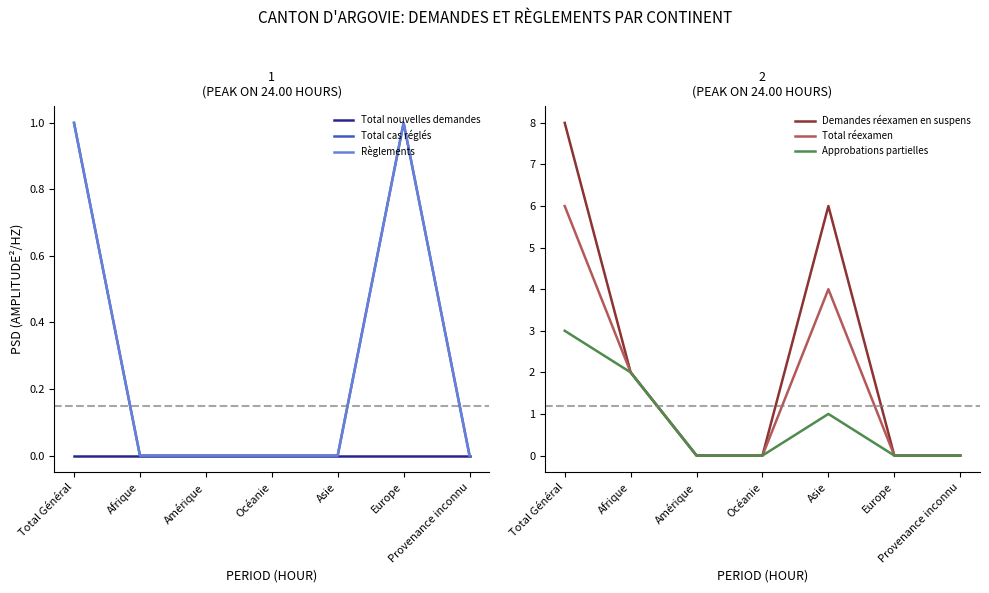

Reading right to left, transcribe all the data shown in this chart.

Total nouvelles demandes: 0	0	0	0	0	0	0
Total cas réglés: 0	1	0	0	0	0	1
Règlements: 0	1	0	0	0	0	1
Demandes réexamen en suspens: 0	0	6	0	0	2	8
Total réexamen: 0	0	4	0	0	2	6
Approbations partielles: 0	0	1	0	0	2	3